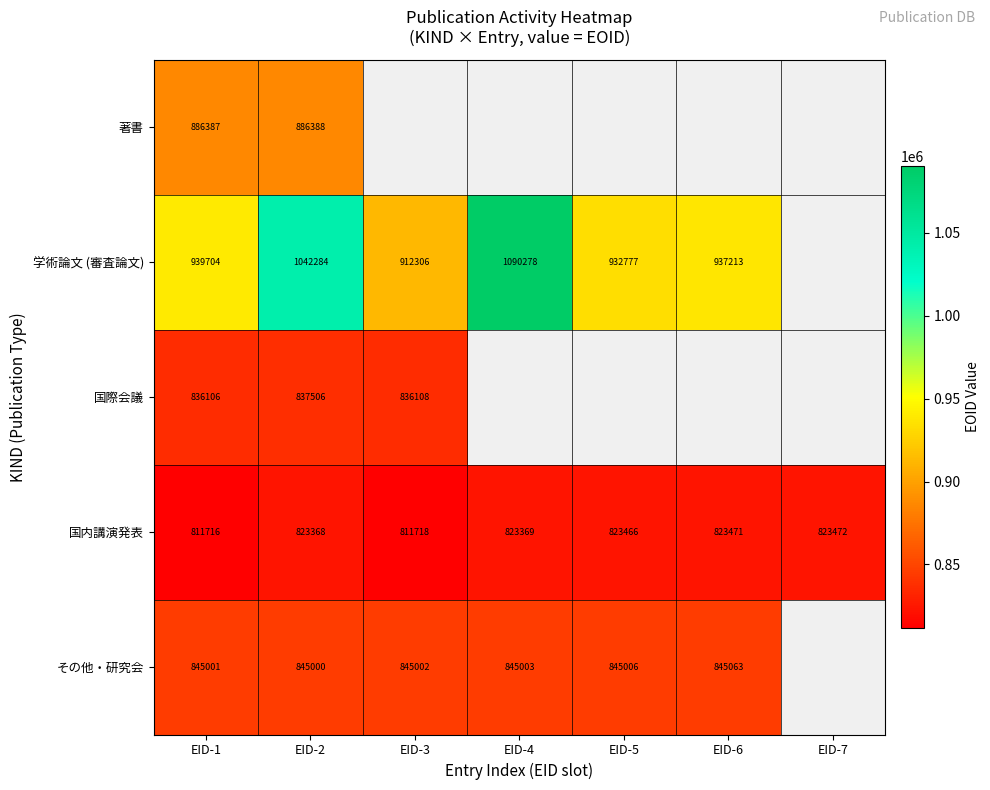

The 国際会議 series shows 836106 at EID-1. True or false?

True